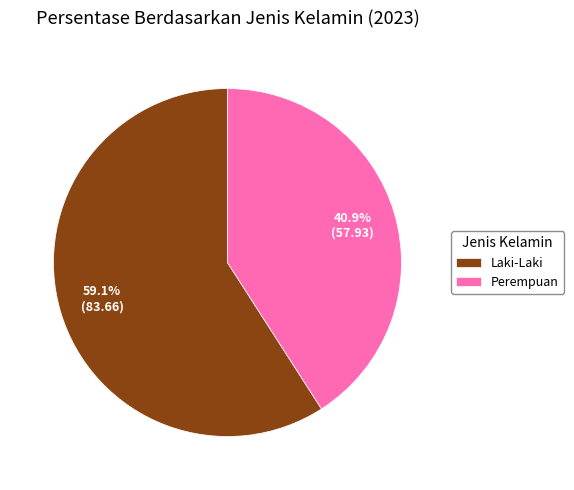

To the nearest percent, what is the difference between the largest and smallest slice percentages?

18%